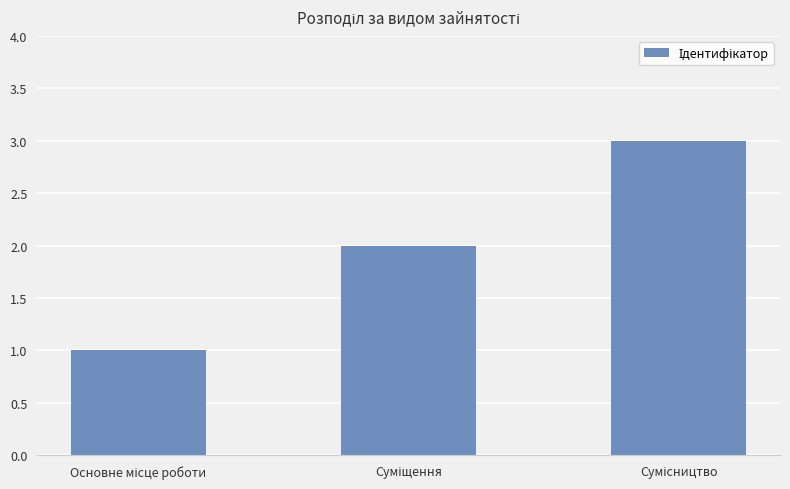

What is the greatest value displayed?

3